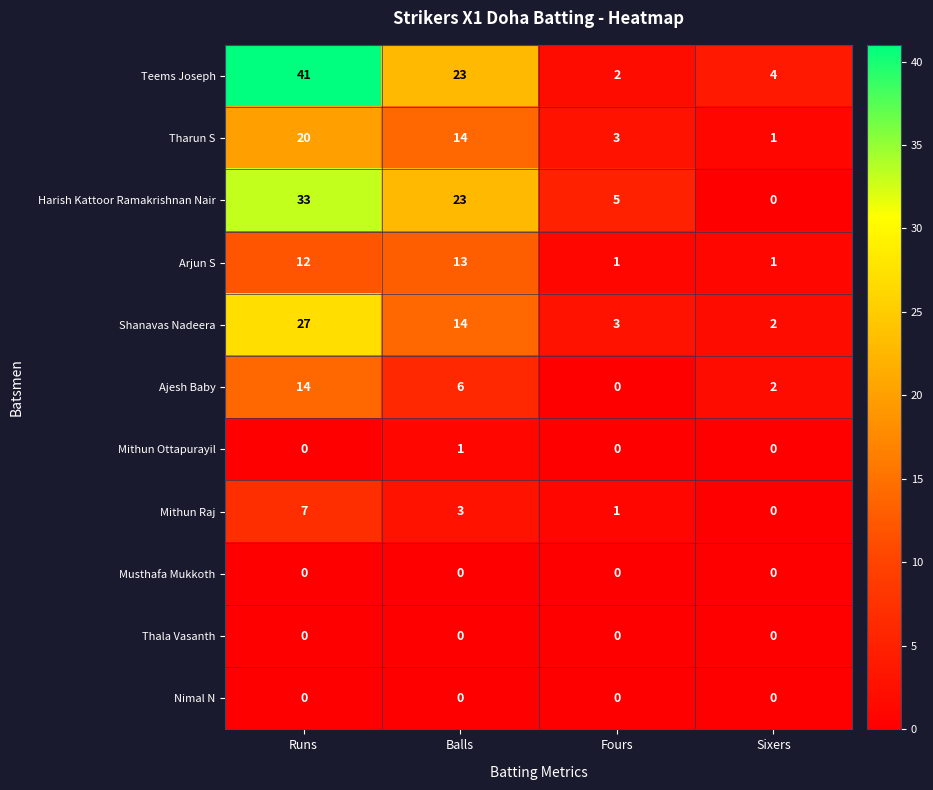

What is the spread (max minus min) of values at Sixers?

4